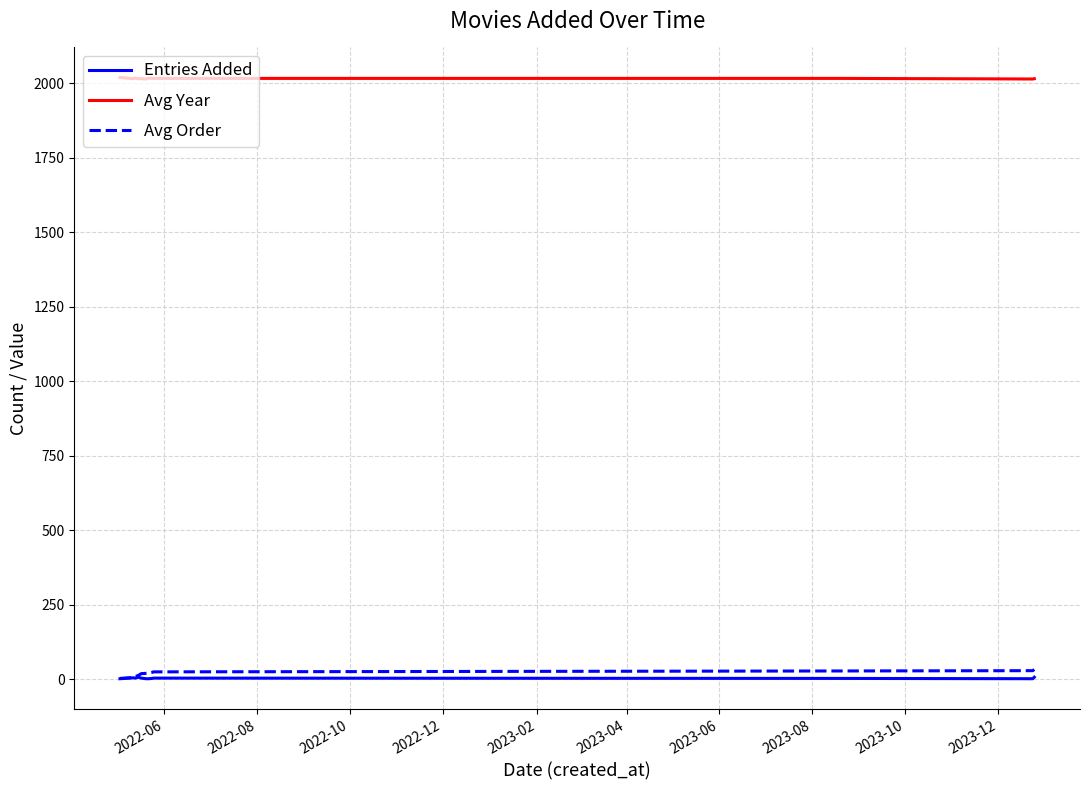

True or false: Entries Added and Avg Year cross at least once.

False